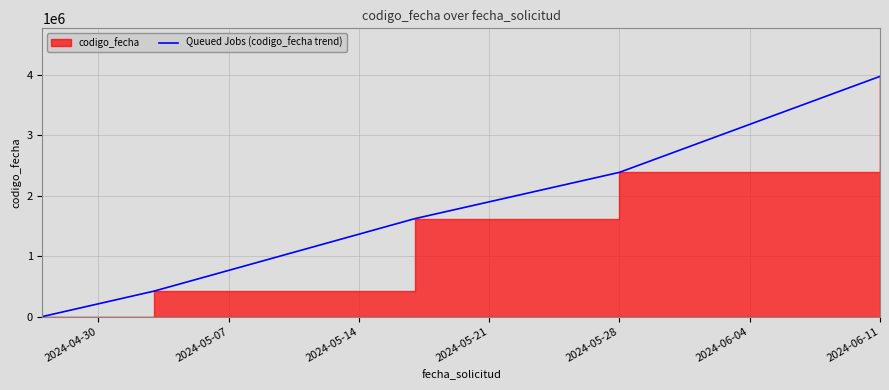

How many positive values are there?

4